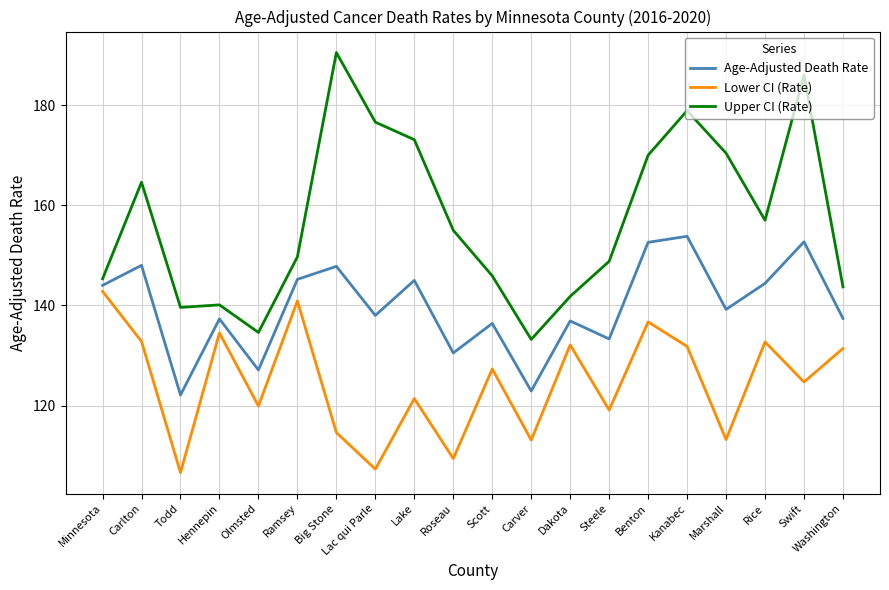

What position from the right is Lac qui Parle?

13